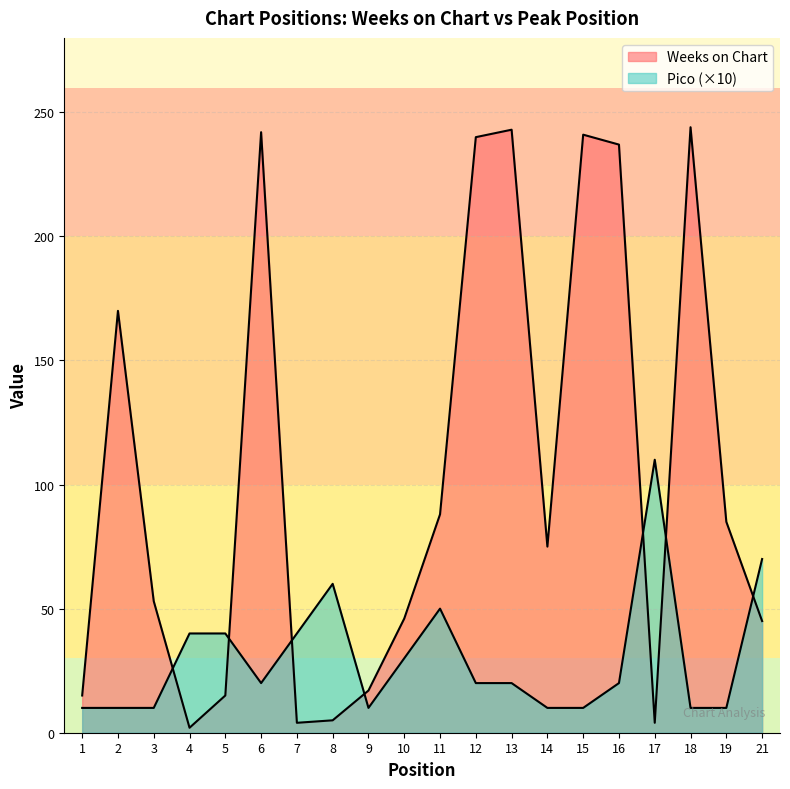

Is it true that Pico equals 70 at 21?

True